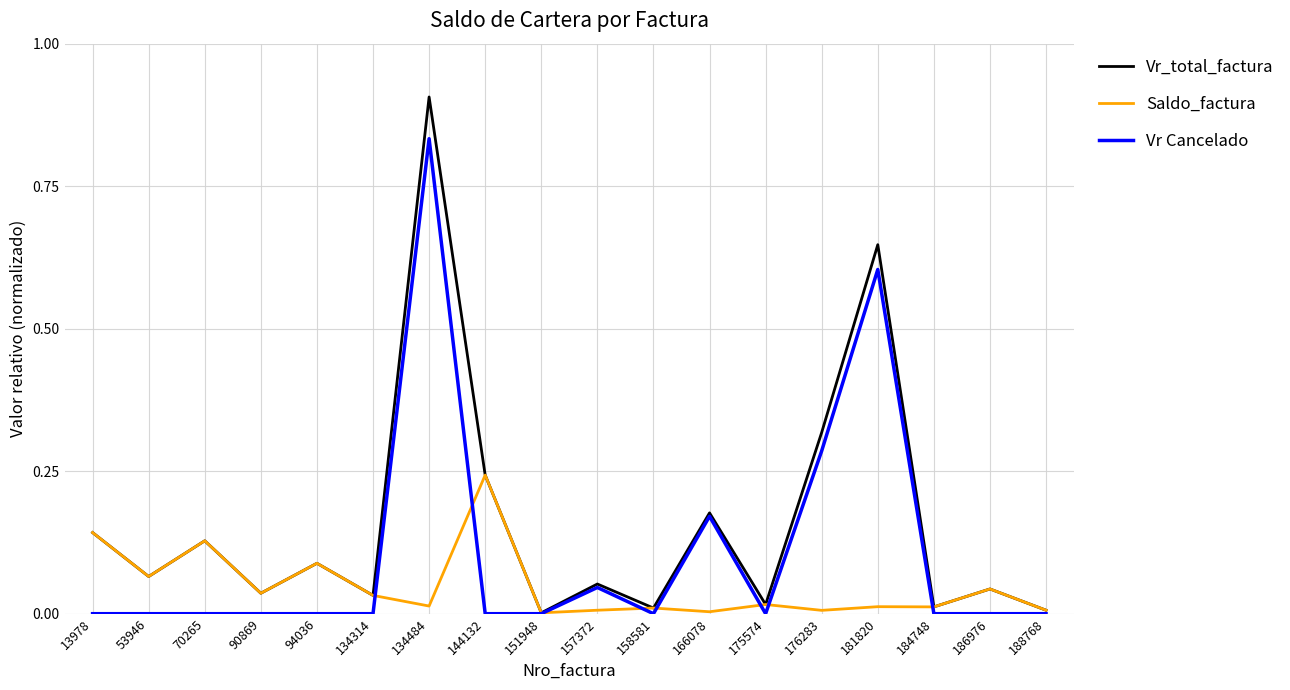

At which category is the sum across all series the highest?

134484